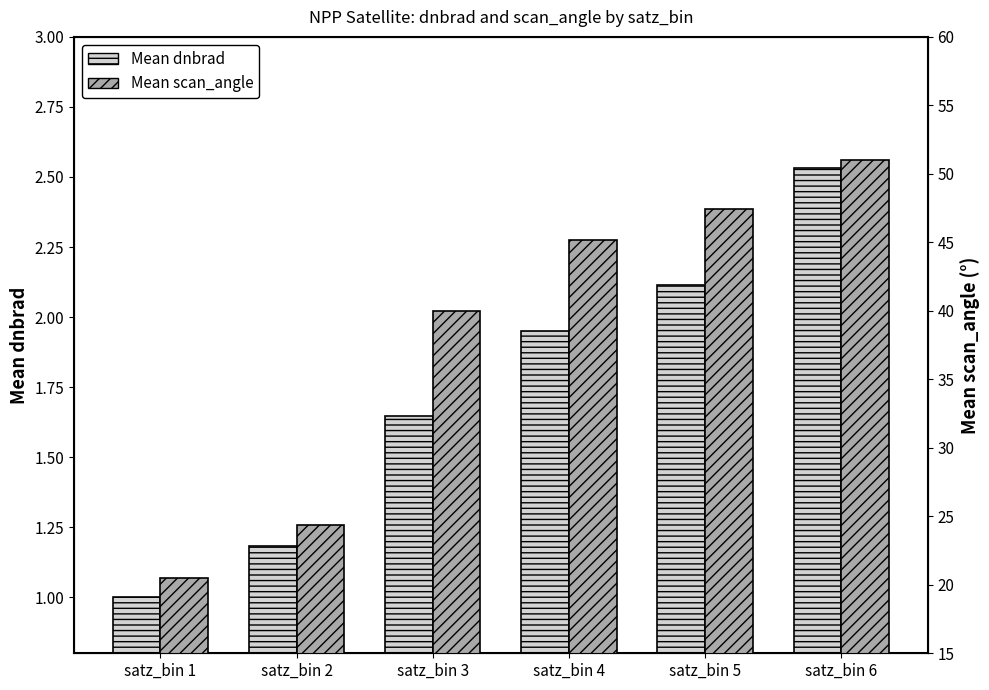

At which label is Mean scan_angle closest to 35?

satz_bin 3